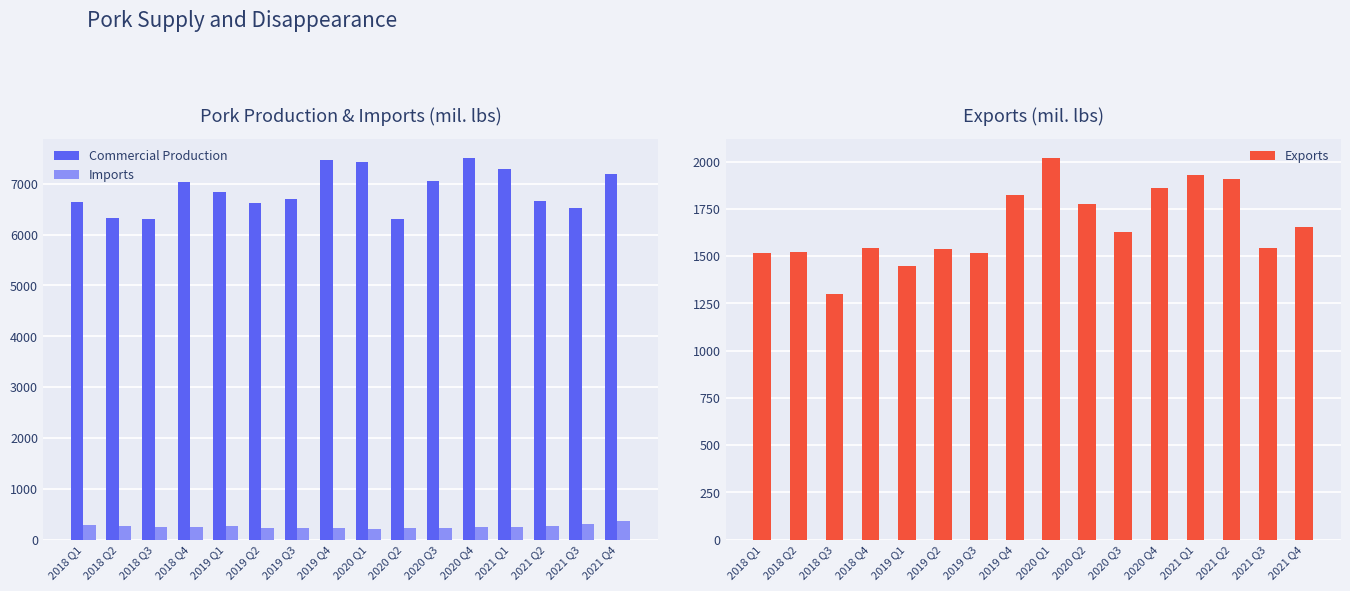

What is the difference between the Commercial Production values at 2021 Q2 and 2019 Q2?

52.7